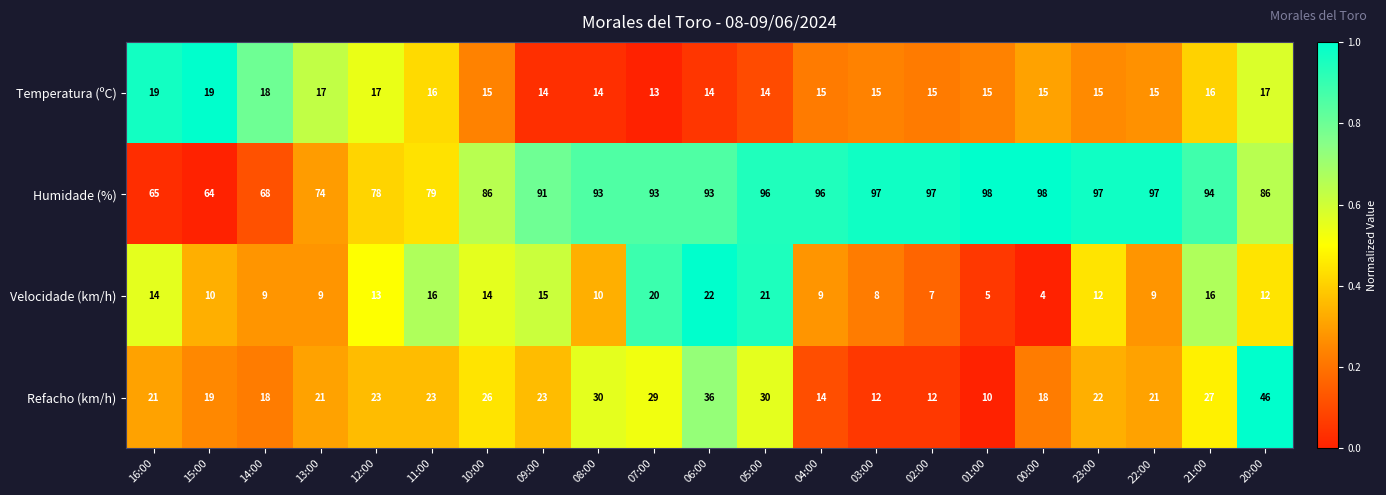

Which series has the largest total across all categories?

Humidade (%)